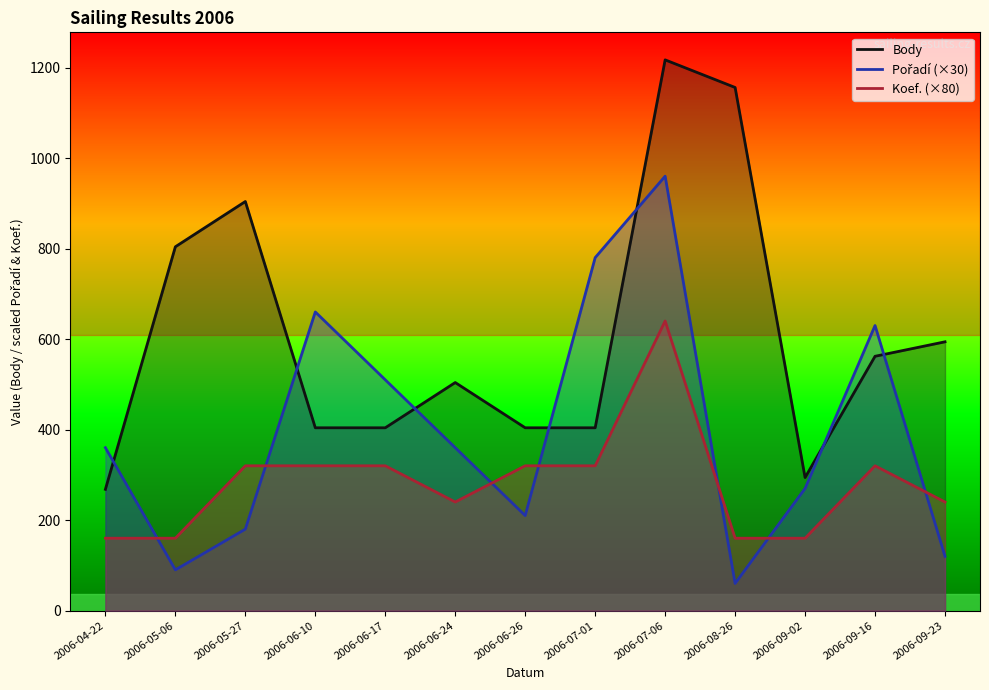

Reading right to left, list all the values displayed in this chart.

Pořadí: 120	630	270	60	960	780	210	360	510	660	180	90	360
Koef.: 240	320	160	160	640	320	320	240	320	320	320	160	160
Body: 594	562	294	1156	1217	404	404	504	404	404	904	804	268